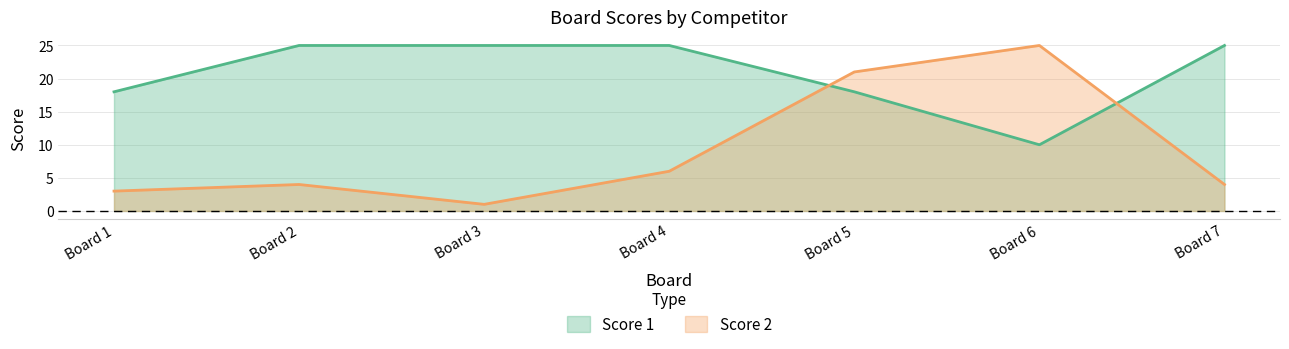

What is the difference between the maximum and minimum values in the Score 1 series?

15